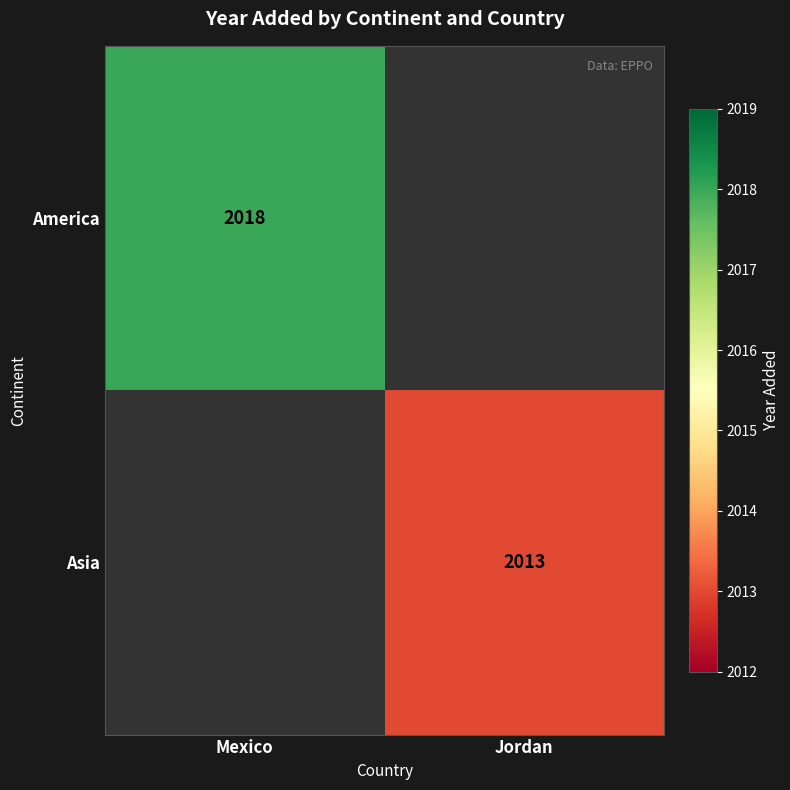

The Asia series shows 3409 at Jordan. True or false?

False